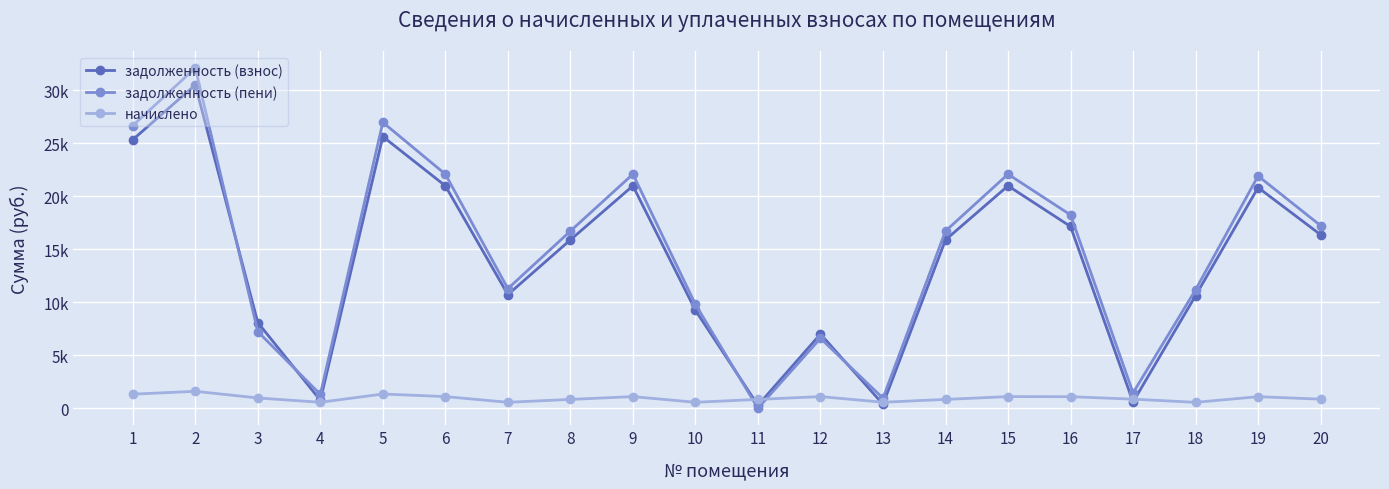

Which series ends up on top after the final intersection of задолженность (пени) and начислено?

задолженность (пени)